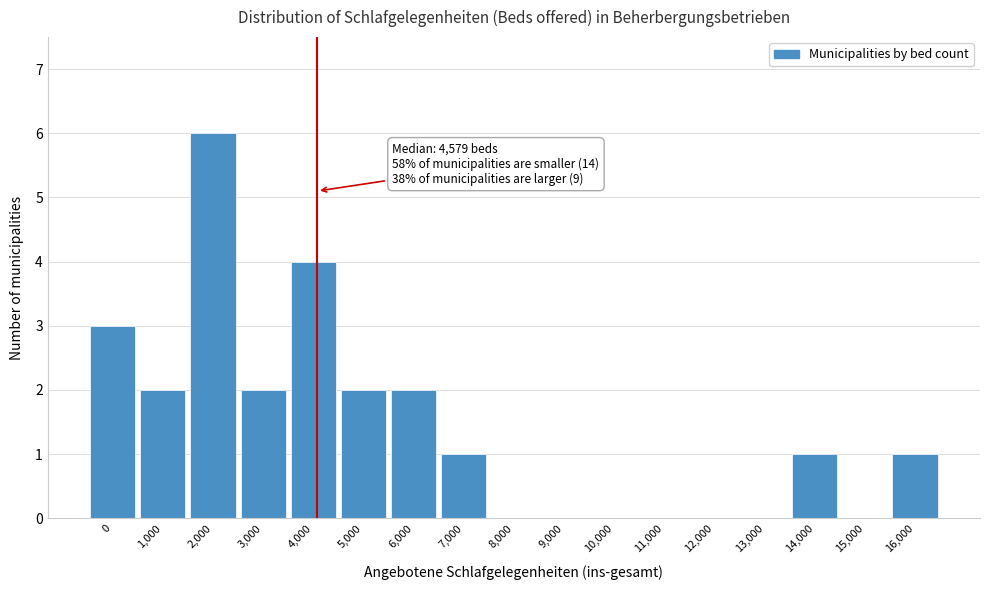

Reading left to right, list all the values displayed in this chart.

0=3	1,000=2	2,000=6	3,000=2	4,000=4	5,000=2	6,000=2	7,000=1	8,000=0	9,000=0	10,000=0	11,000=0	12,000=0	13,000=0	14,000=1	15,000=0	16,000=1